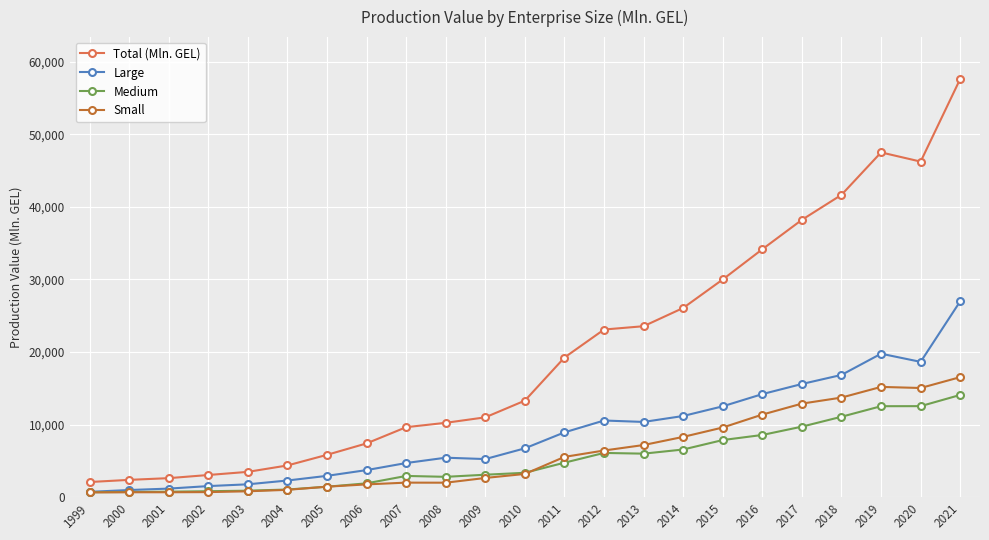

Read the Total (Mln. GEL) value at 2017.

38206.8